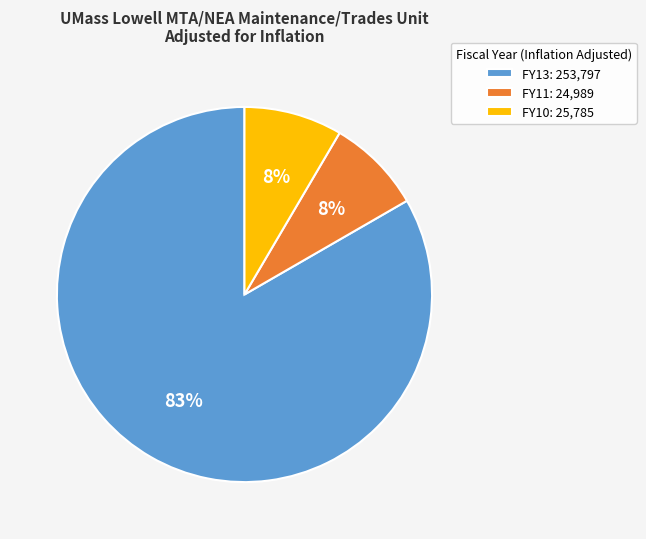

How many slices are in this pie chart?

3